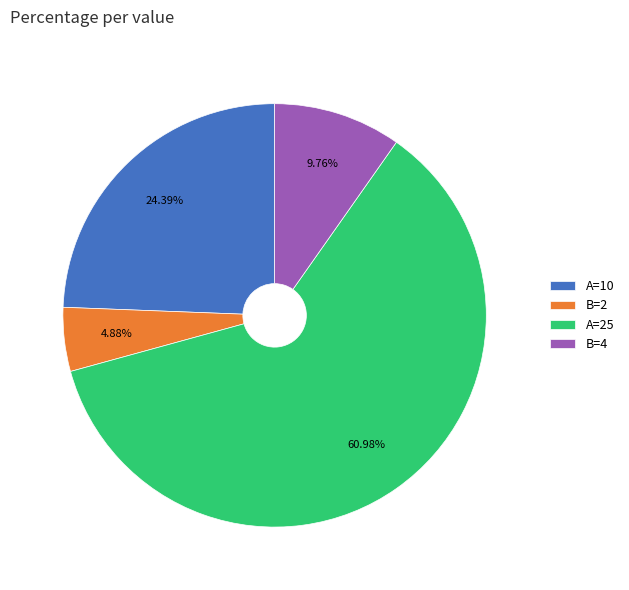

To the nearest percent, what is the difference between the largest and smallest slice percentages?

56%